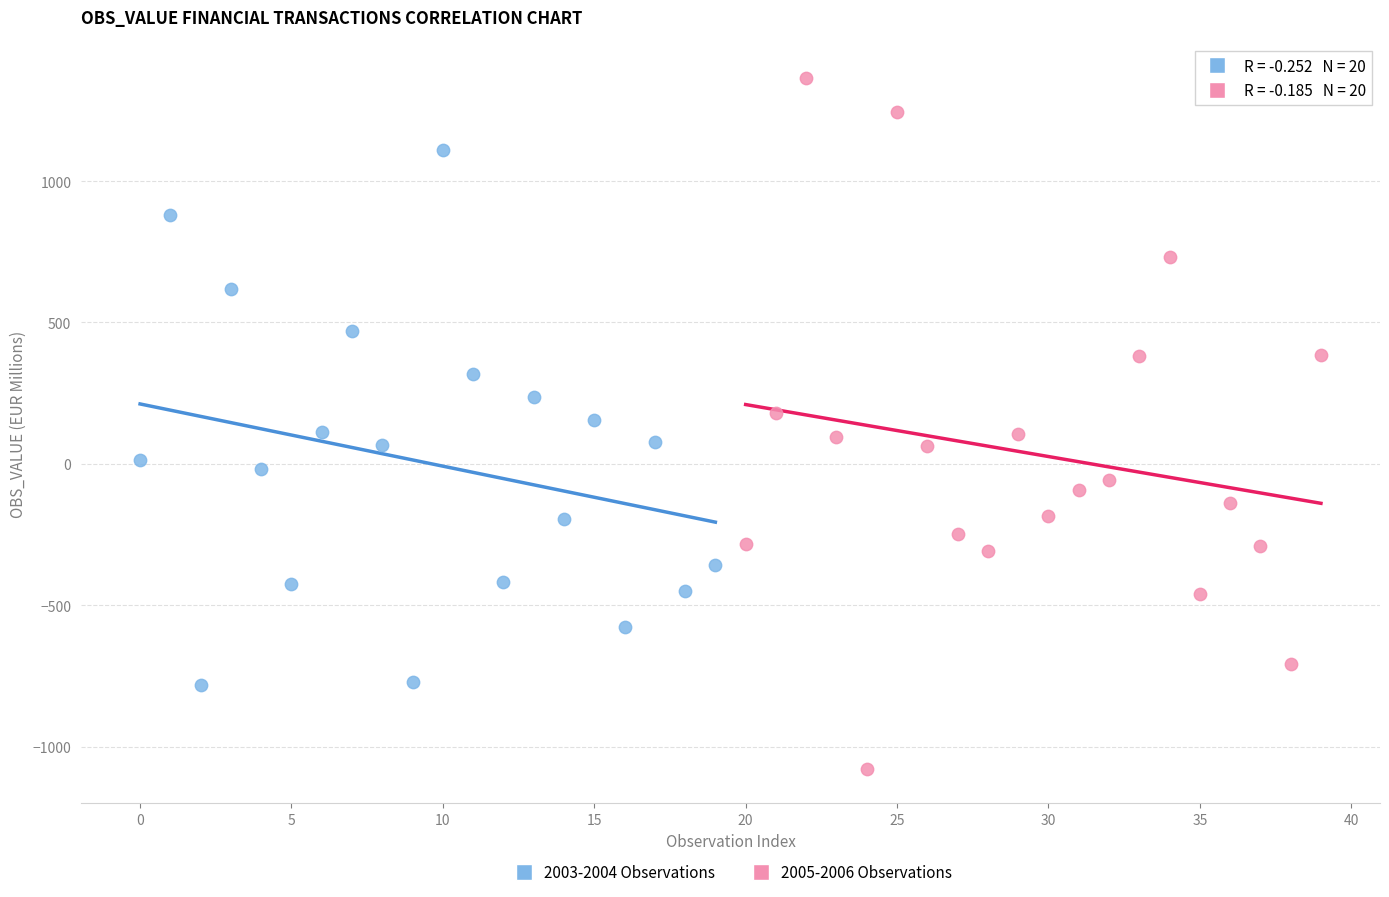

What are all the series names shown in the legend?

2003-2004 Observations, 2005-2006 Observations